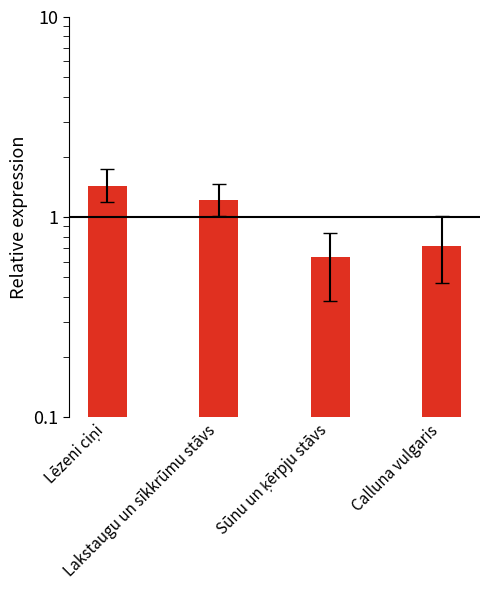

What is the minimum value shown in the chart?

0.6